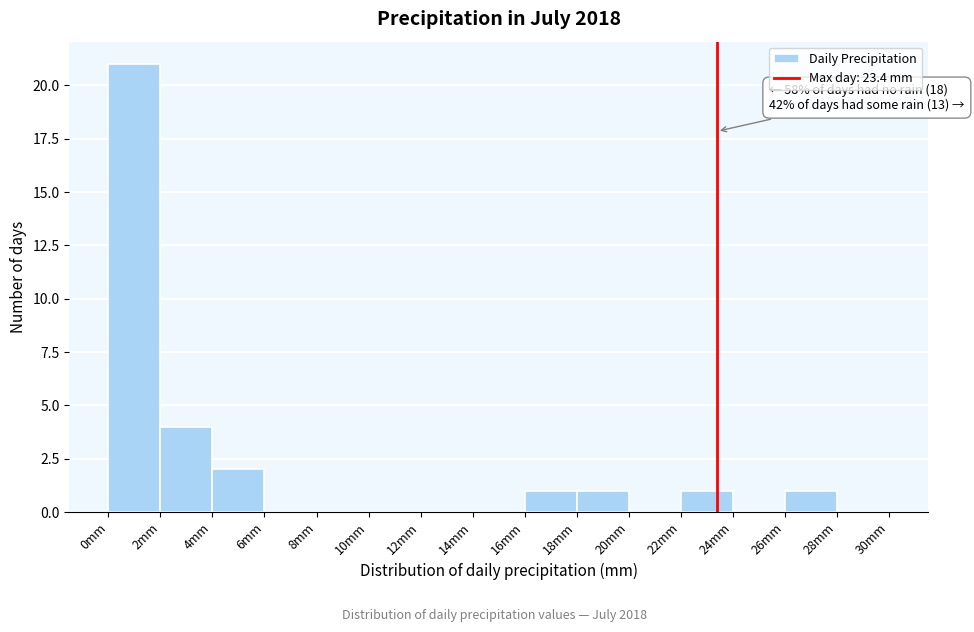

Over which range of the x-axis is the bar tallest?

0 to 2